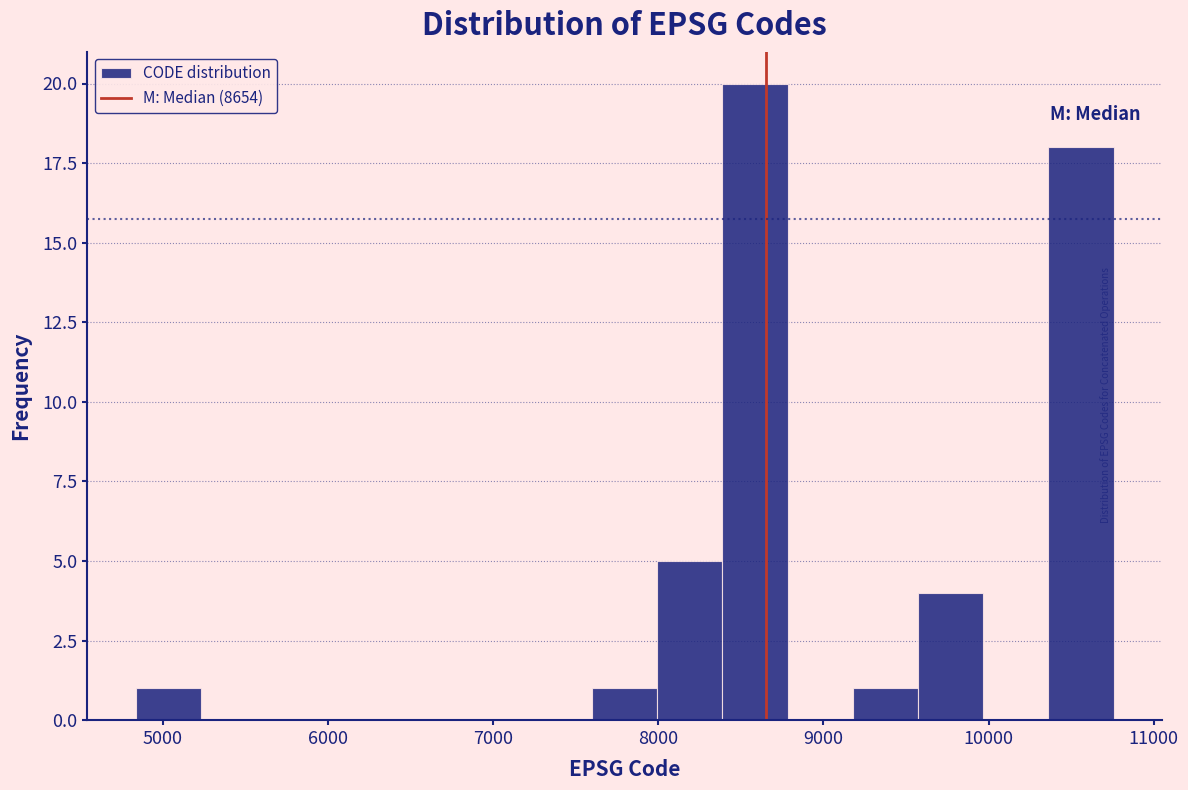

Read against the x-axis, roughly where is the centre of the tallest bar?

8600